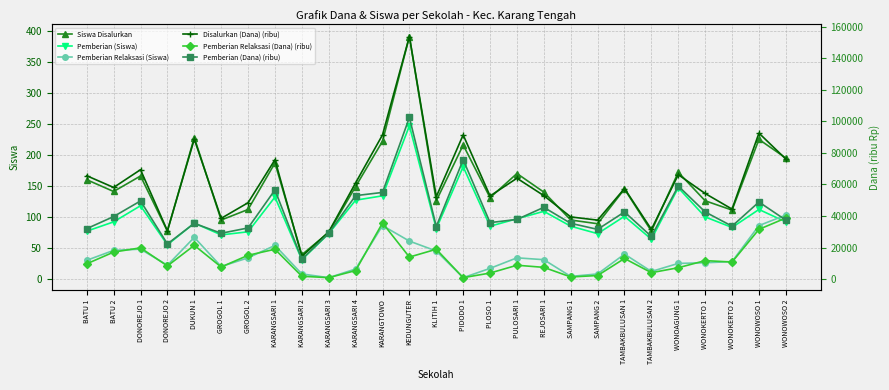

What are all the series names shown in the legend?

Siswa Disalurkan, Pemberian (Siswa), Pemberian Relaksasi (Siswa), Disalurkan (Dana) (ribu), Pemberian Relaksasi (Dana) (ribu), Pemberian (Dana) (ribu)